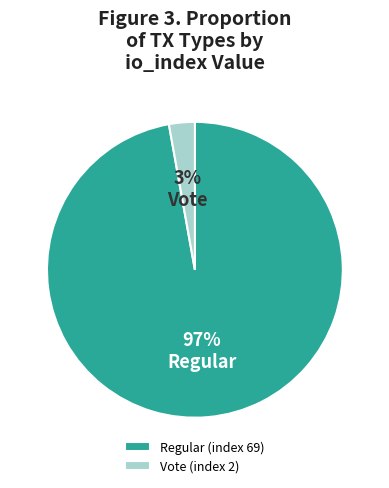

Between Regular (index 69) and Vote (index 2), which is larger?

Regular (index 69)